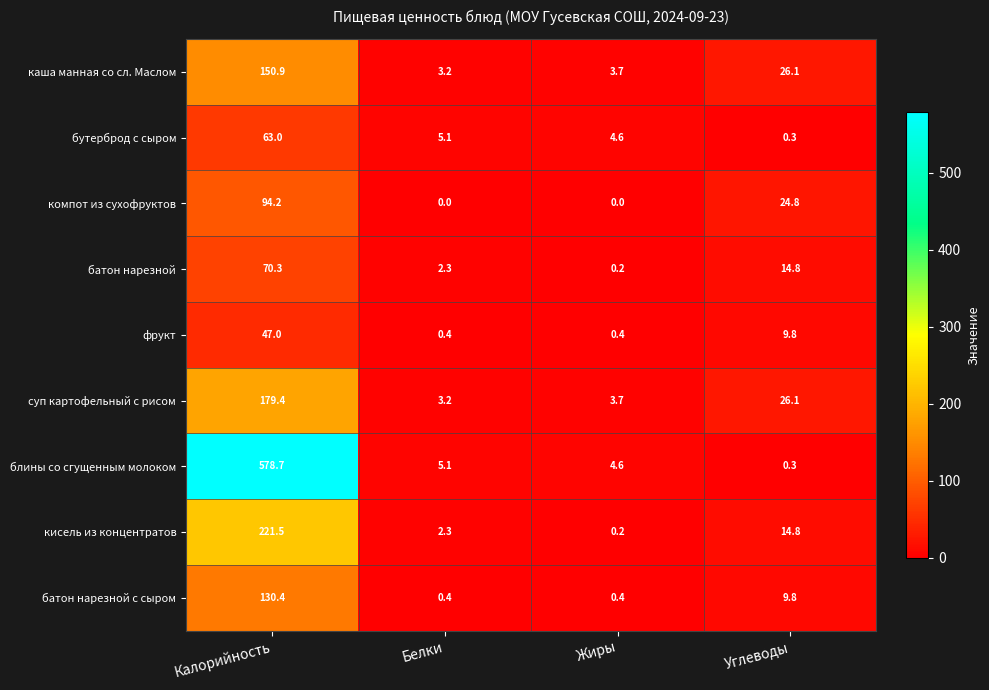

At Калорийность, list the series in order from smallest to largest.

фрукт, бутерброд с сыром, батон нарезной, компот из сухофруктов, батон нарезной с сыром, каша манная со сл. Маслом, суп картофельный с рисом, кисель из концентратов, блины со сгущенным молоком